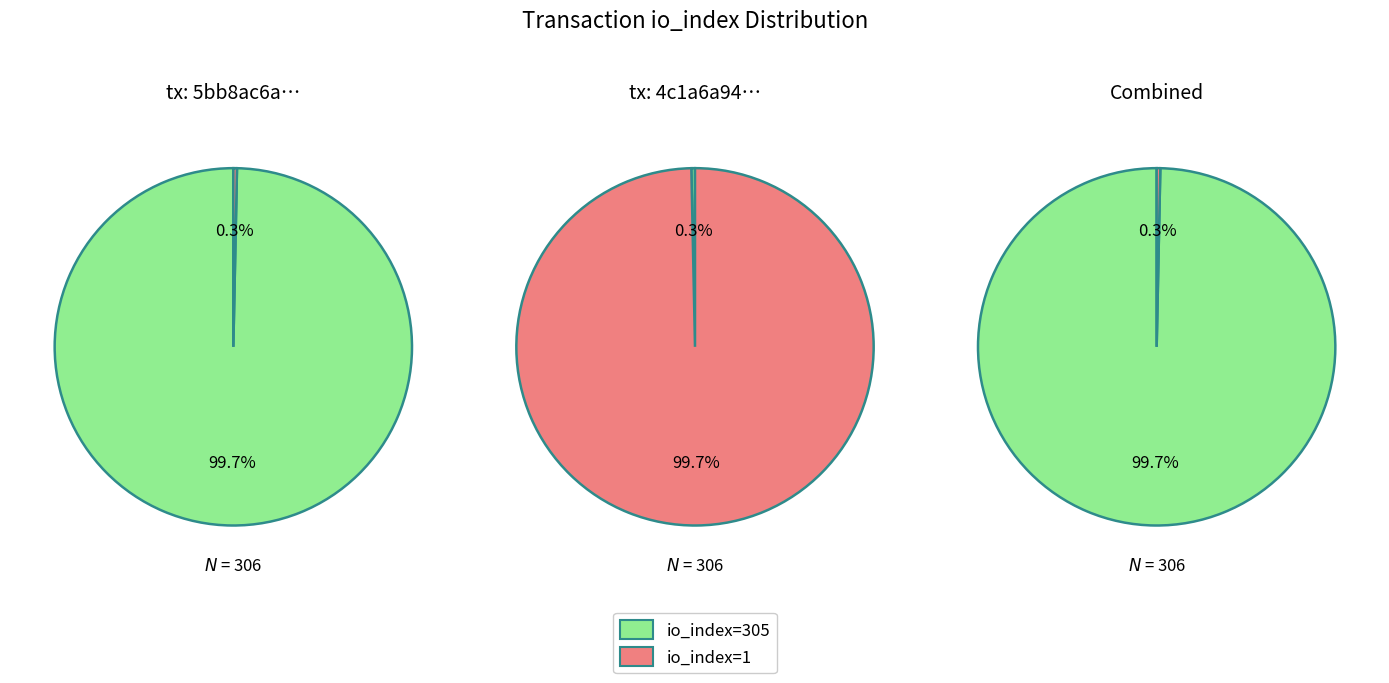

What is the change in value from values to 1?

-304